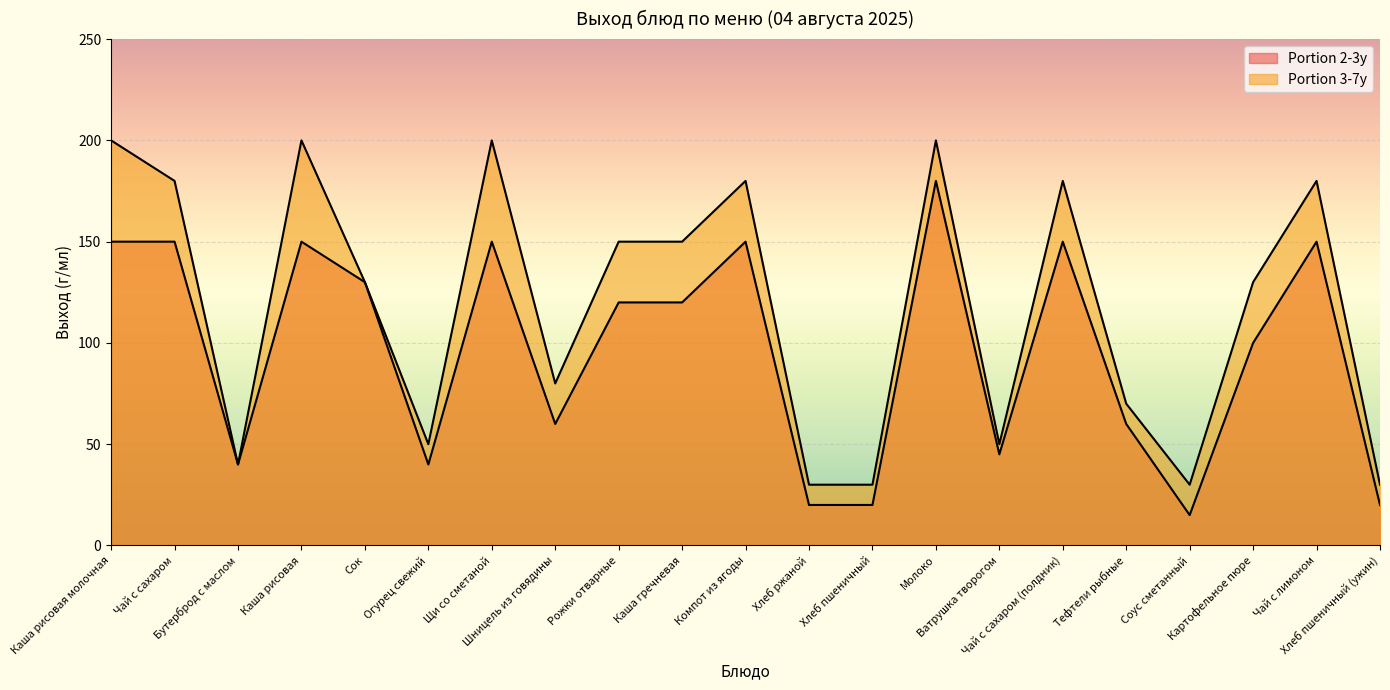

Which category has the lowest value in the Portion 2-3y series?

Соус сметанный